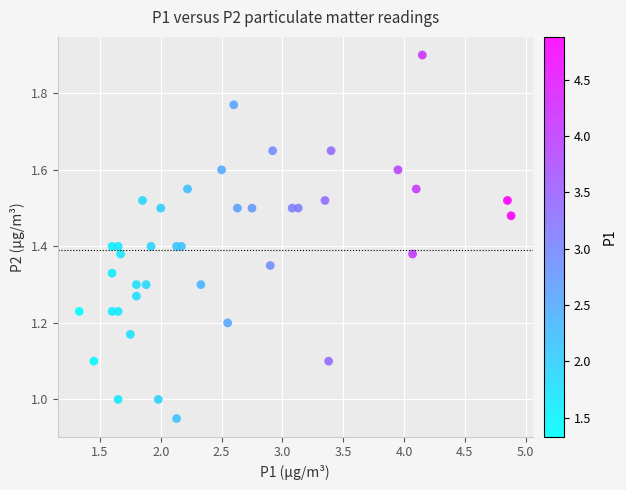

What is the range of X values (max minus min)?

3.5